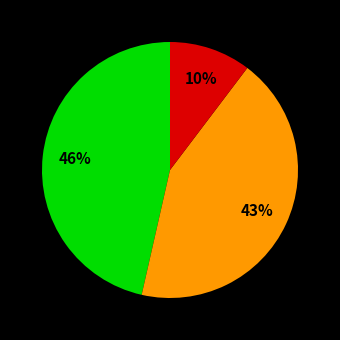

To the nearest percent, what is the difference between the largest and smallest slice percentages?

36%